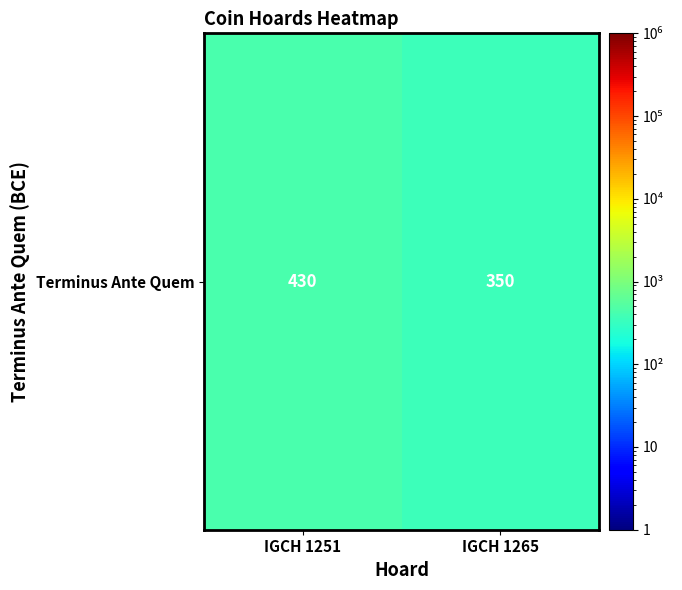

Reading right to left, extract all data points from this chart.

350	430